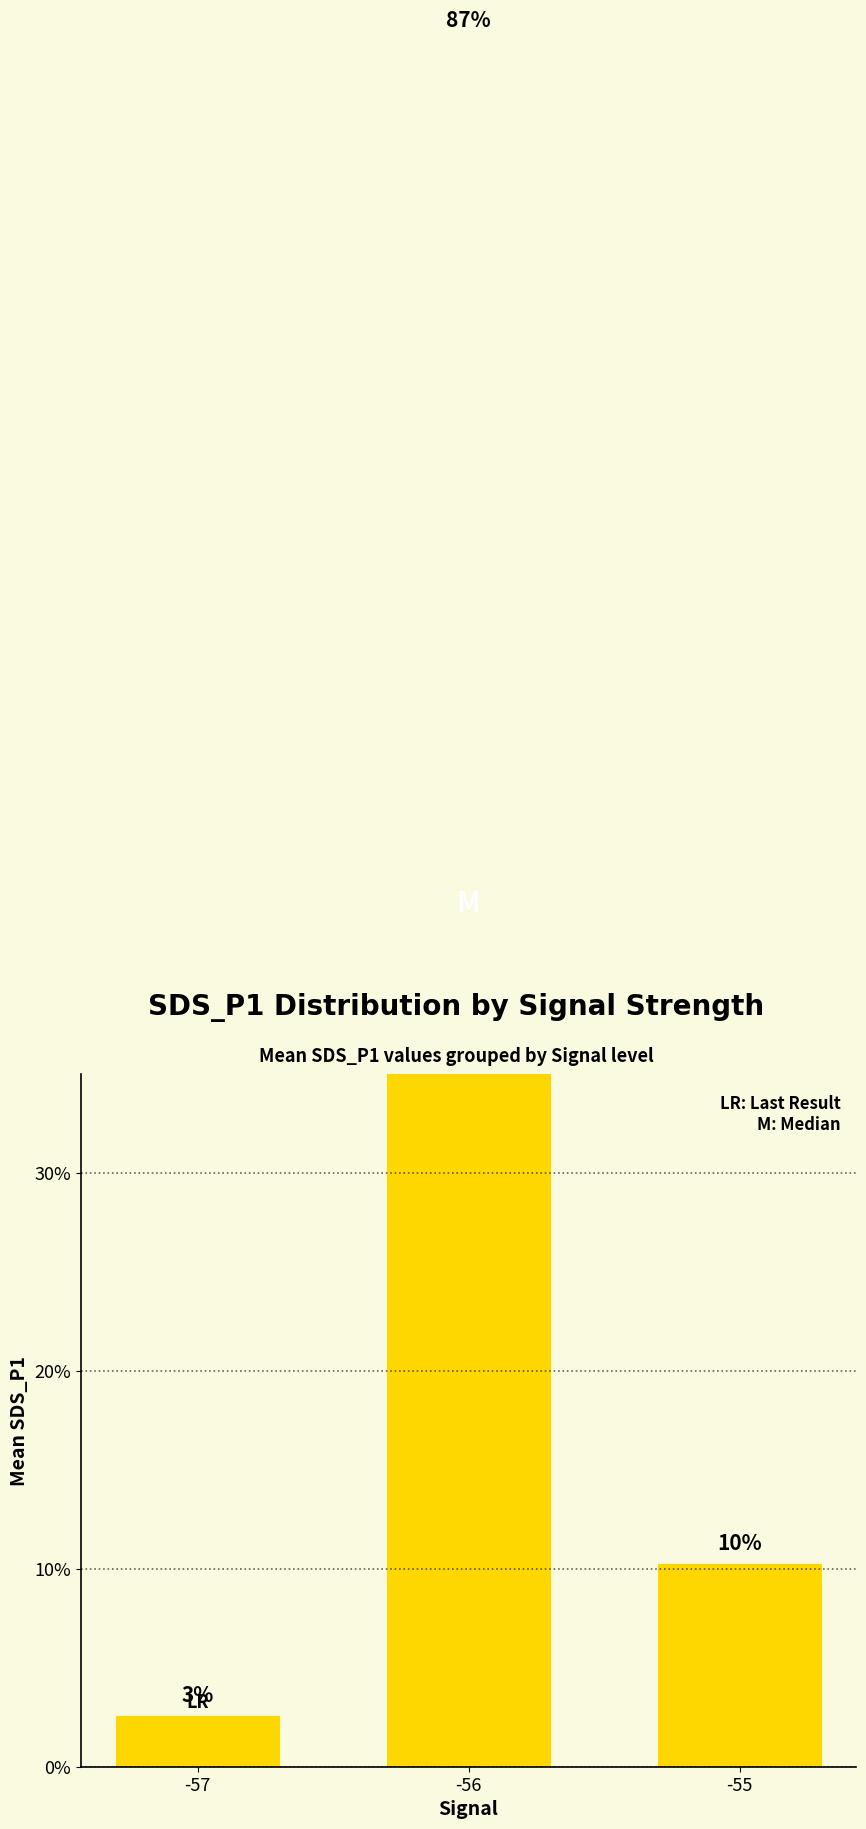

How many categories are shown in the chart?

3